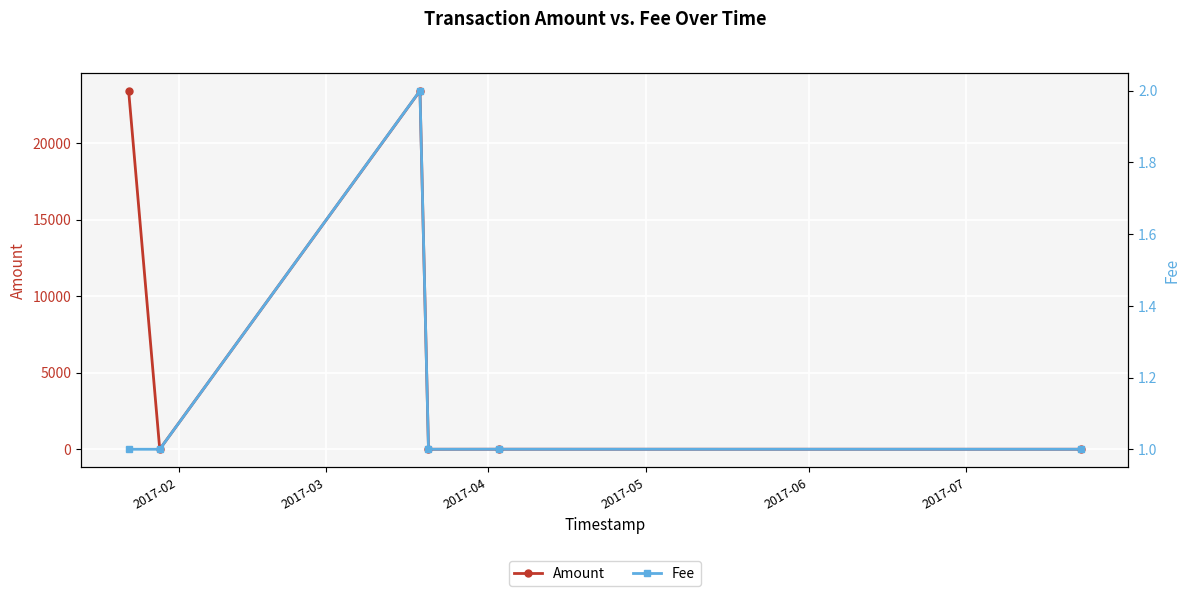

How many data points in Fee are above 1?

2